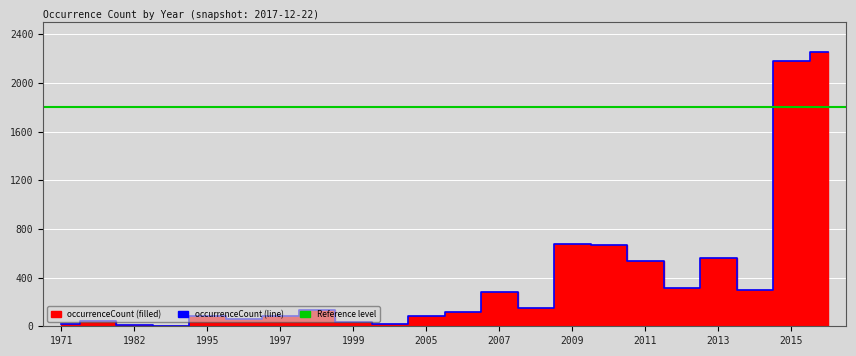

True or false: the data has more than 0 interior local peaks.

True